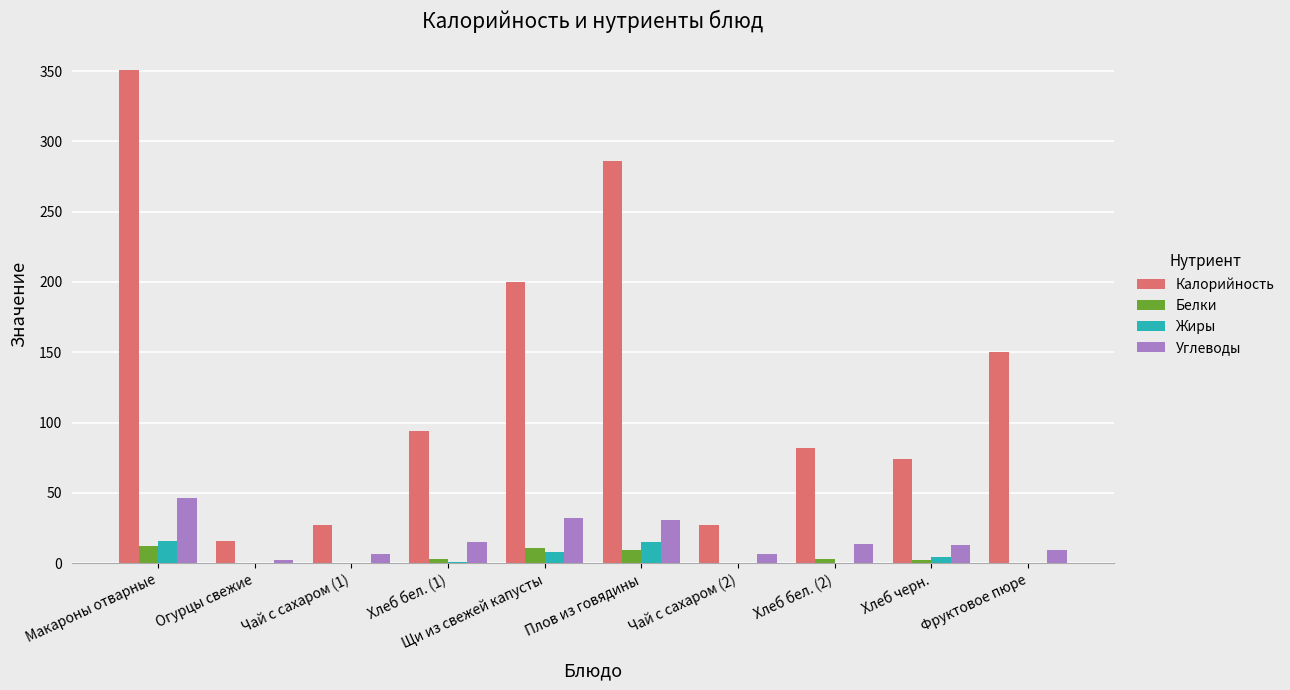

Between Хлеб бел. (1) and Щи из свежей капусты, which series saw the biggest shift?

Калорийность